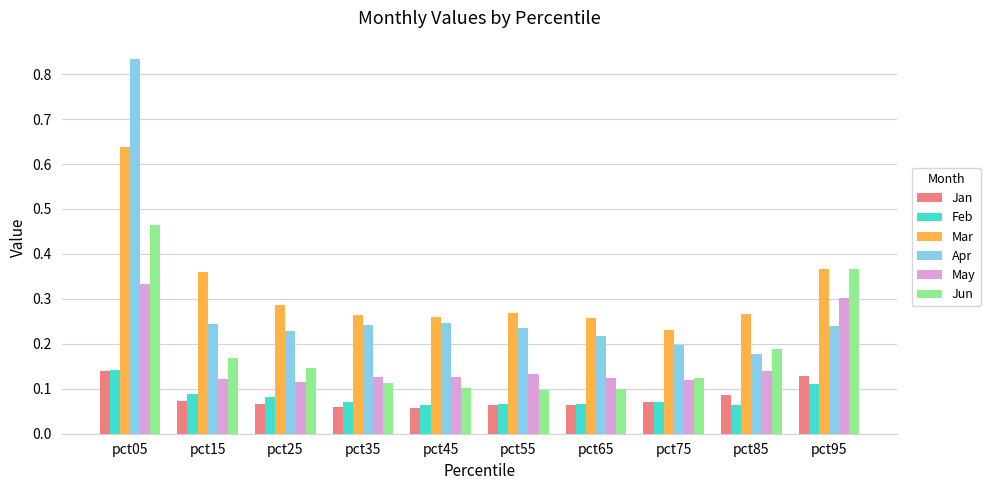

The value of Mar at pct25 is 0.1. True or false?

False